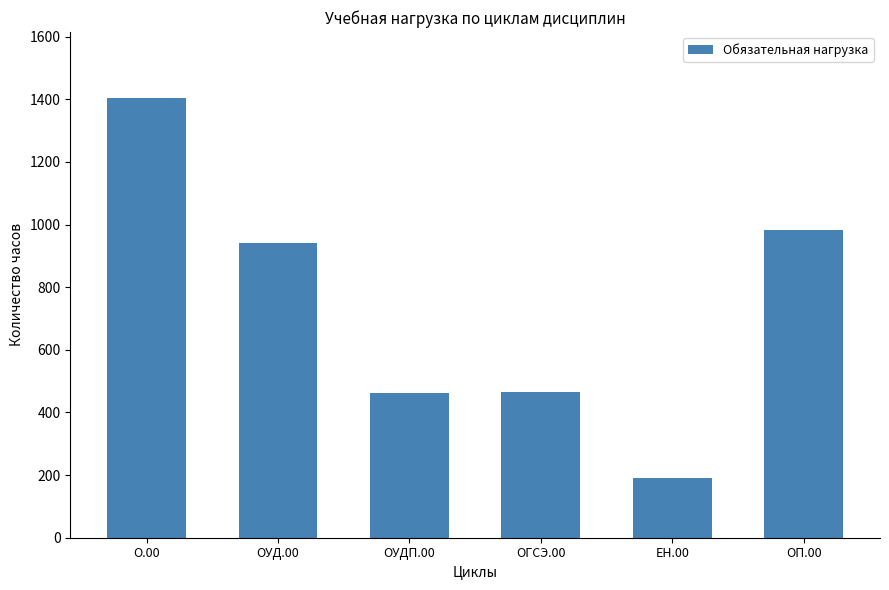

What is the approximate value at О.00?

1404